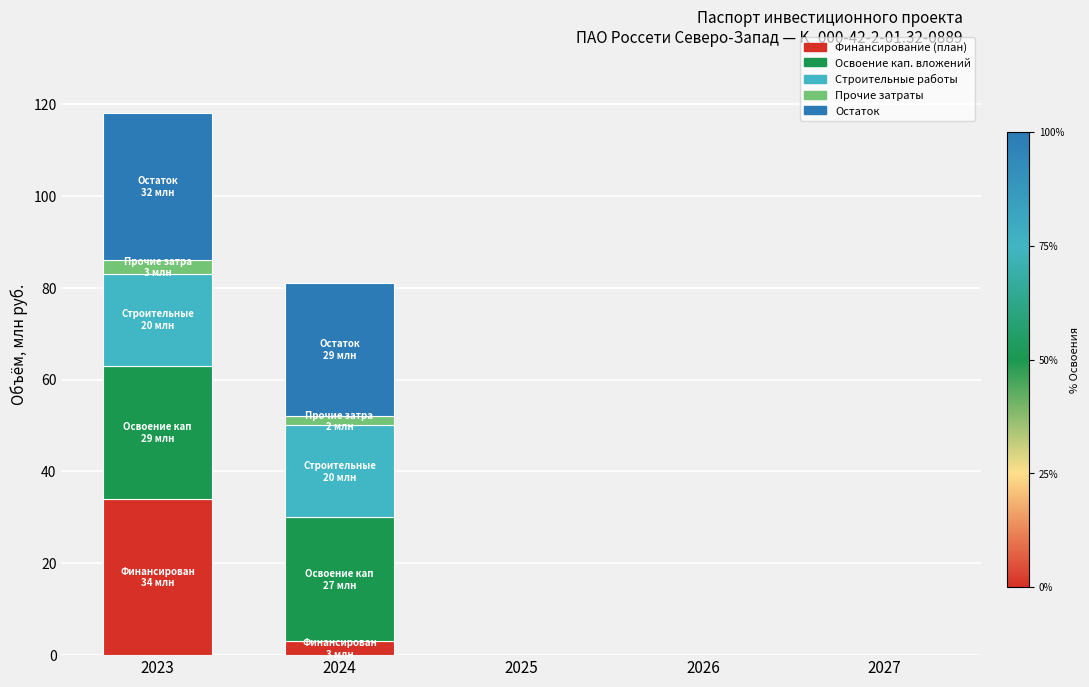

At which category is the sum across all series the highest?

2023